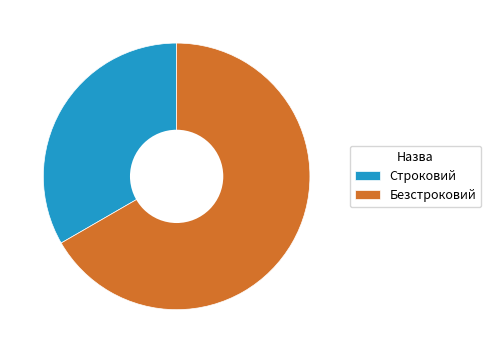

How many segments does this pie chart have?

2